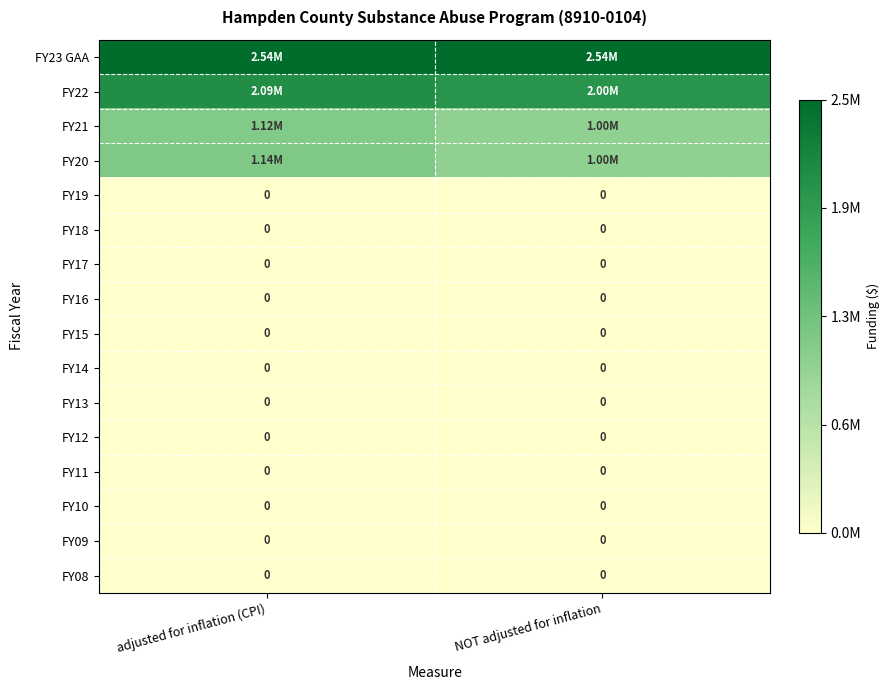

Rank the series at NOT adjusted for inflation from lowest to highest value.

FY19, FY18, FY17, FY16, FY15, FY14, FY13, FY12, FY11, FY10, FY09, FY08, FY21, FY20, FY22, FY23 GAA